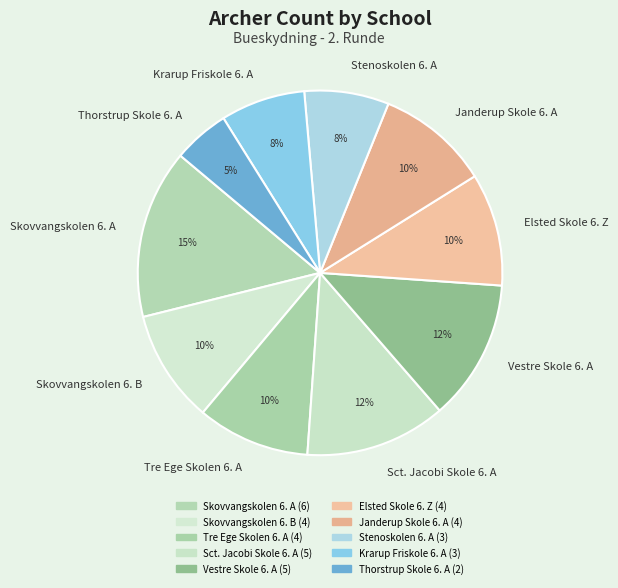

To the nearest percent, what is the difference between the Tre Ege Skolen 6. A and Thorstrup Skole 6. A slice percentages?

5%